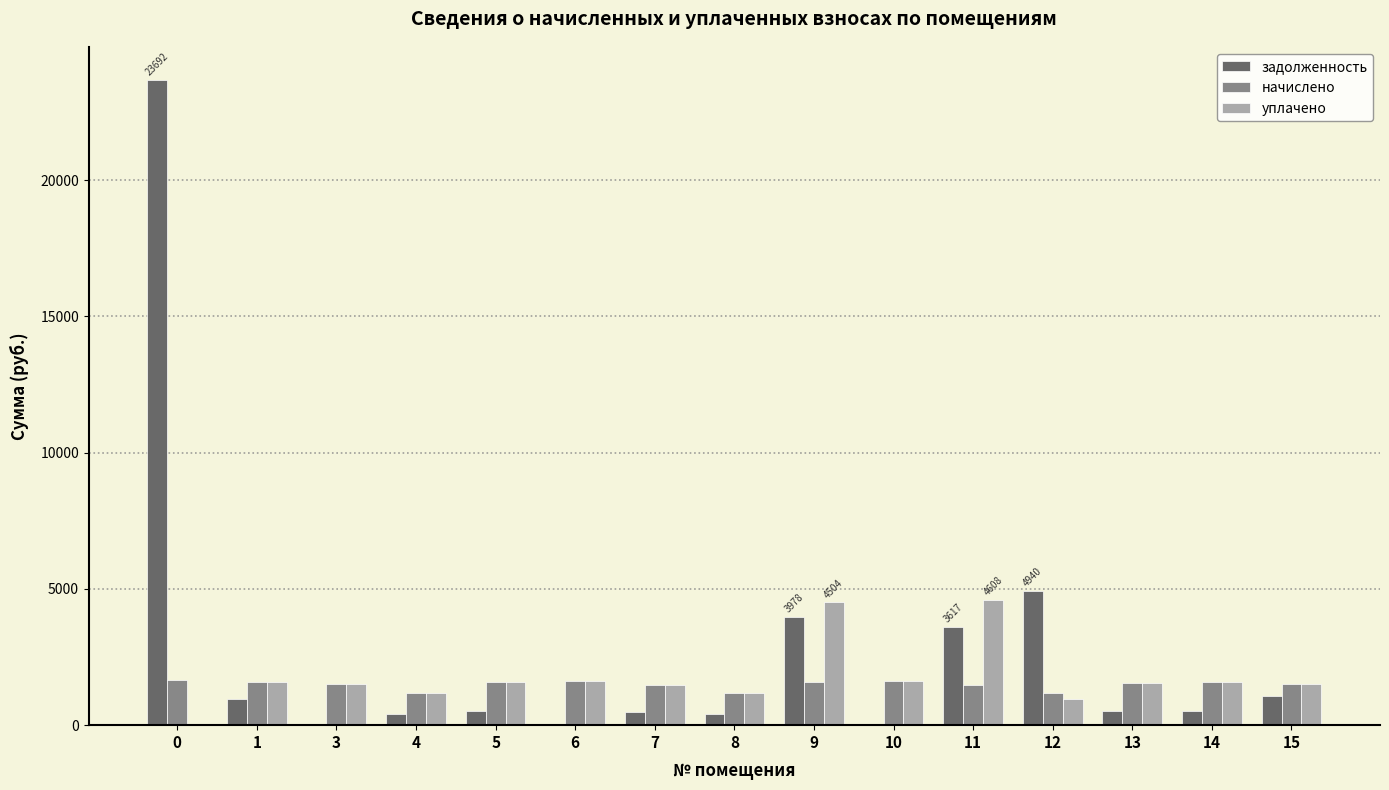

Is the value of начислено at 5 greater than the value of задолженность at 10?

Yes